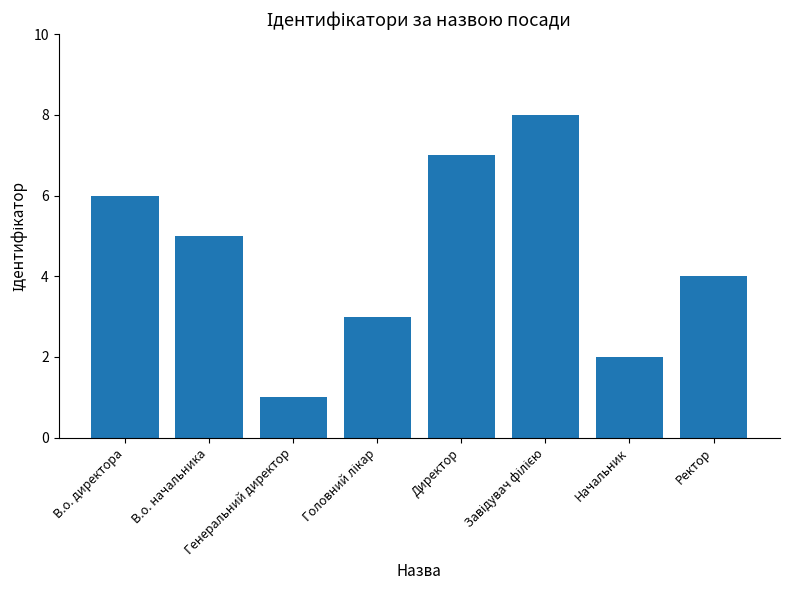

Reading left to right, extract all data points from this chart.

6	5	1	3	7	8	2	4